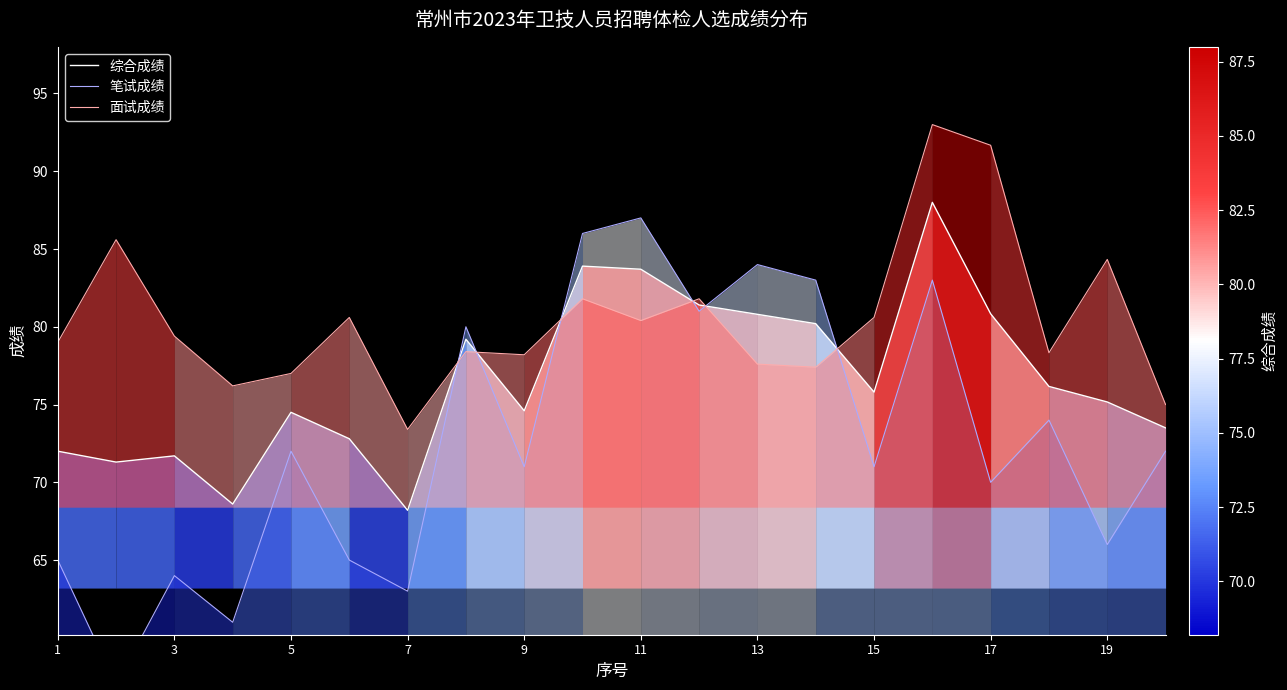

Is the value of 综合成绩 at 1 greater than the value of 面试成绩 at 9?

No